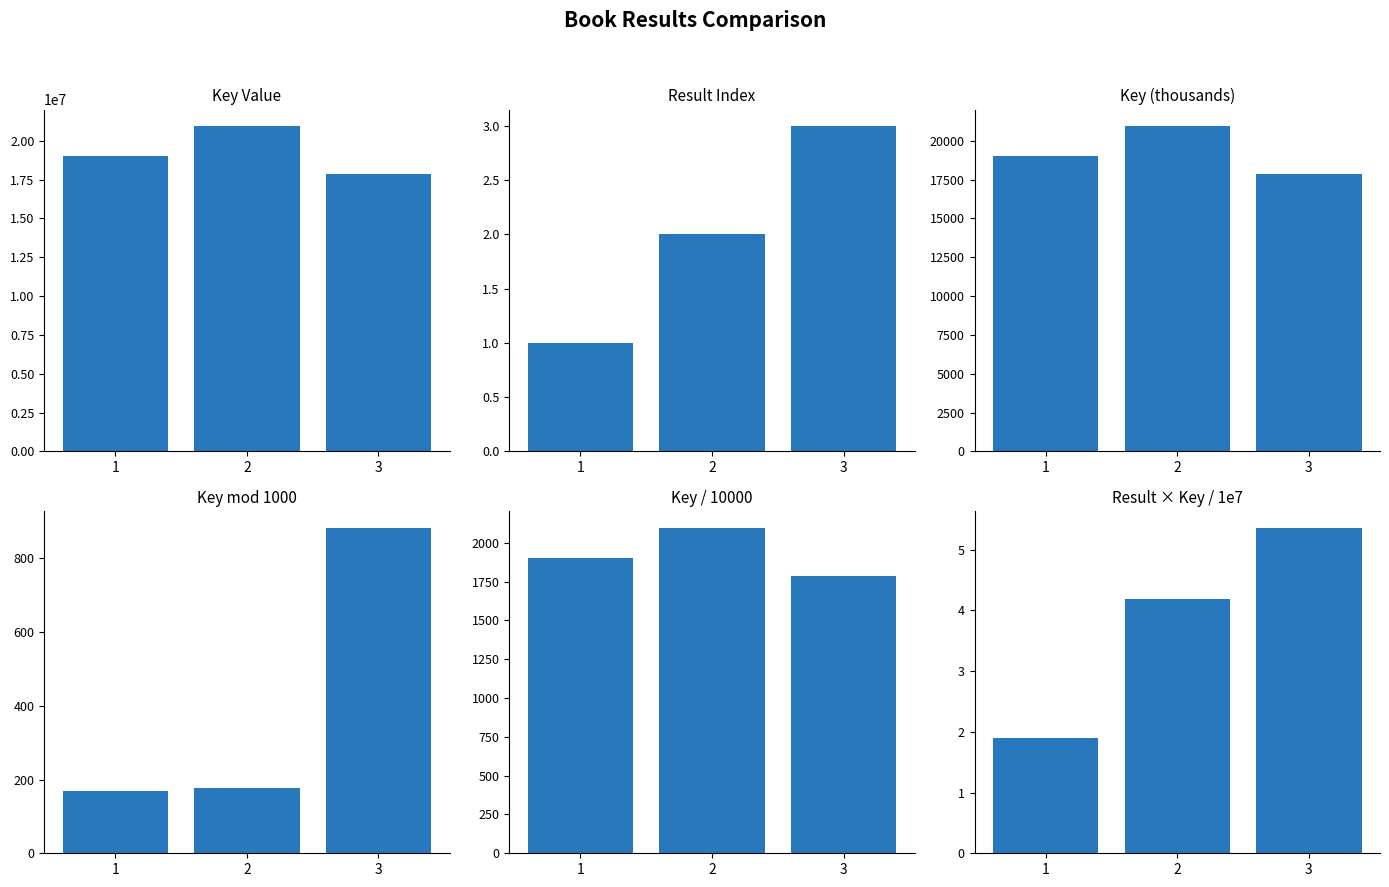

What is the value of the Key mod 1000 bar at the 1st from the left?

168.0